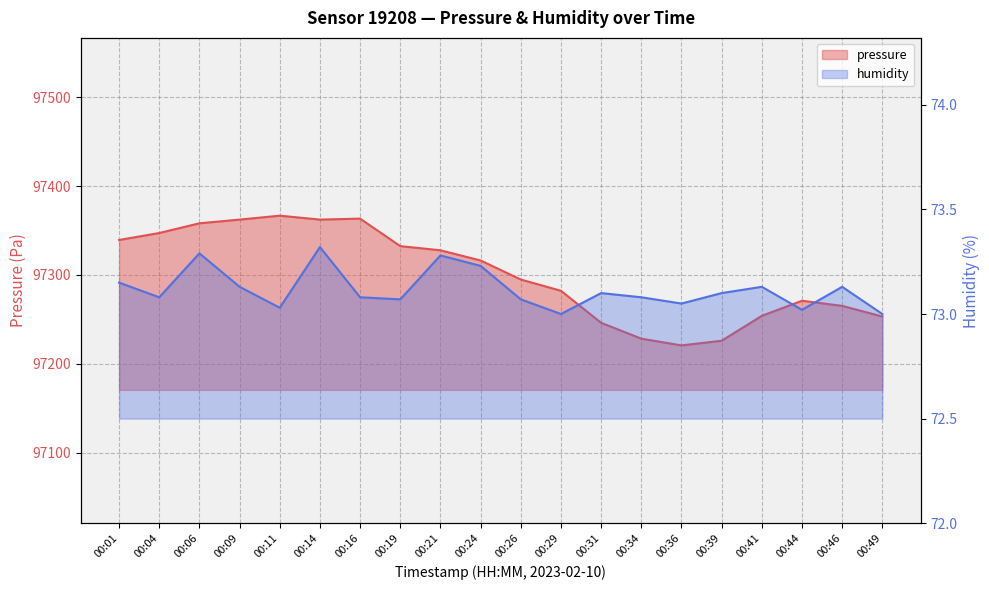

True or false: humidity has a value of 73.2 at 00:01.

True